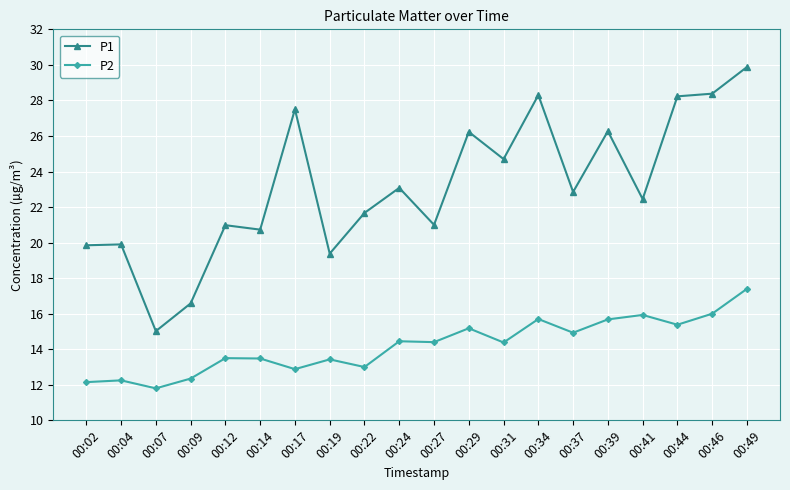

Is it true that P2 equals 19.6 at 00:12?

False